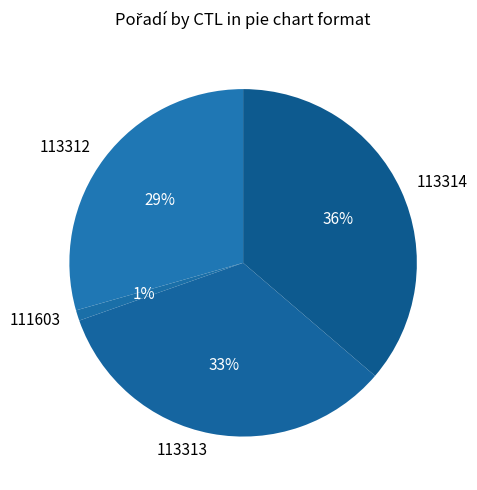

Does any single category account for the majority?

No